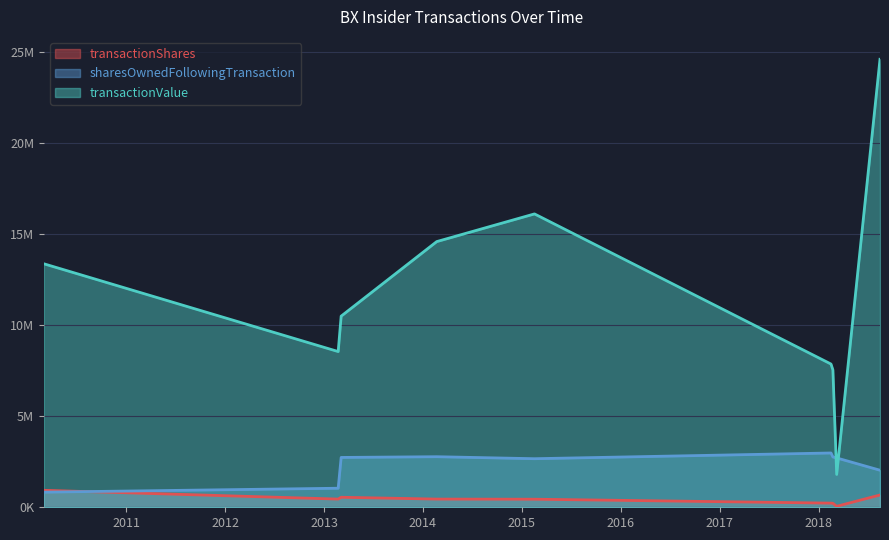

How many intersections are there between sharesOwnedFollowingTransaction and transactionValue?

2